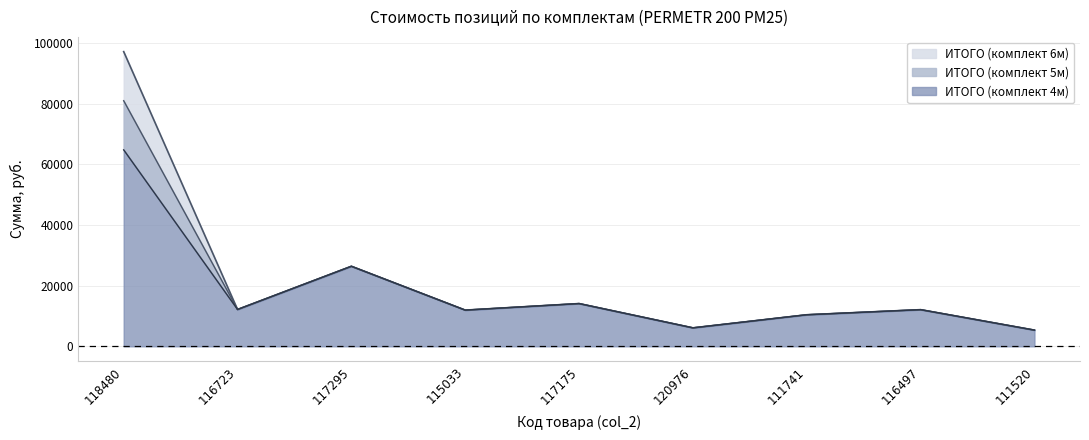

Is the value of ИТОГО (комплект 6м) at 111741 greater than the value of ИТОГО (комплект 5м) at 116497?

No